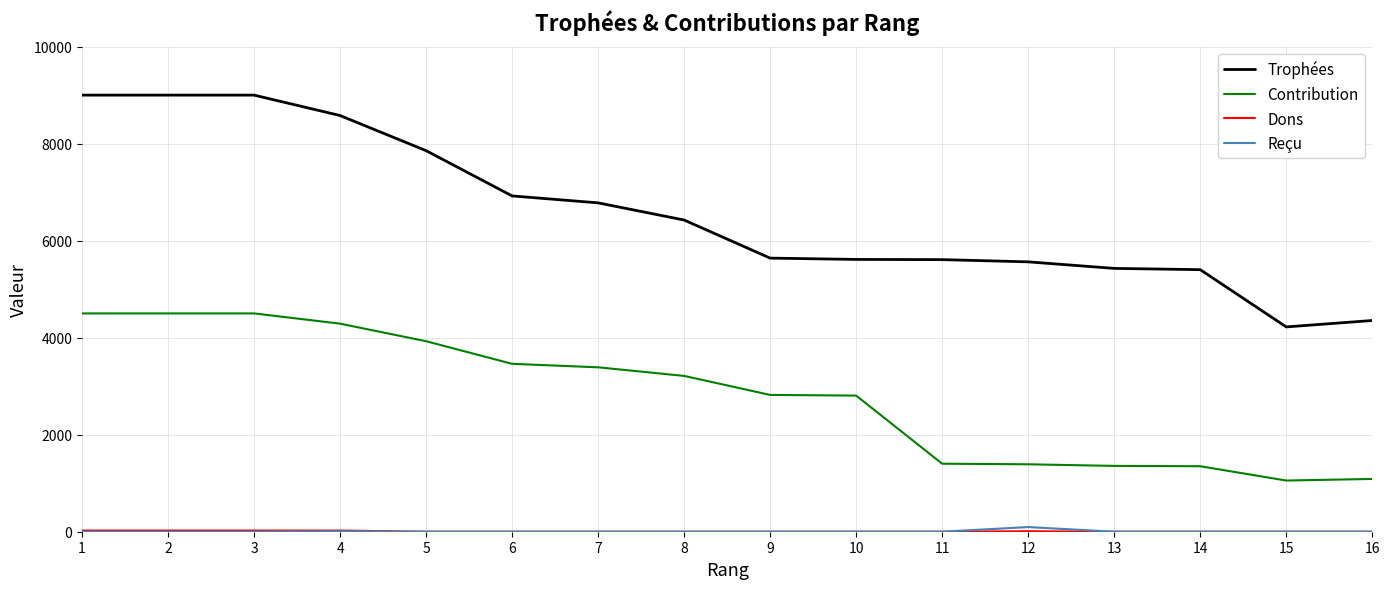

Which series has the widest spread of values?

Trophées